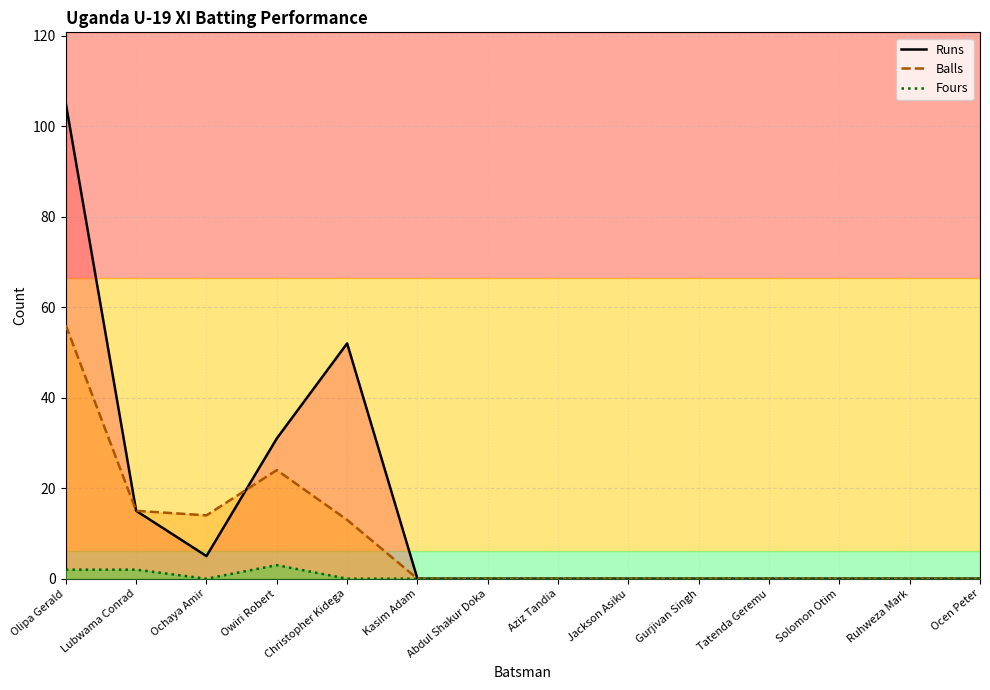

At which label does Fours reach its peak?

Owiri Robert